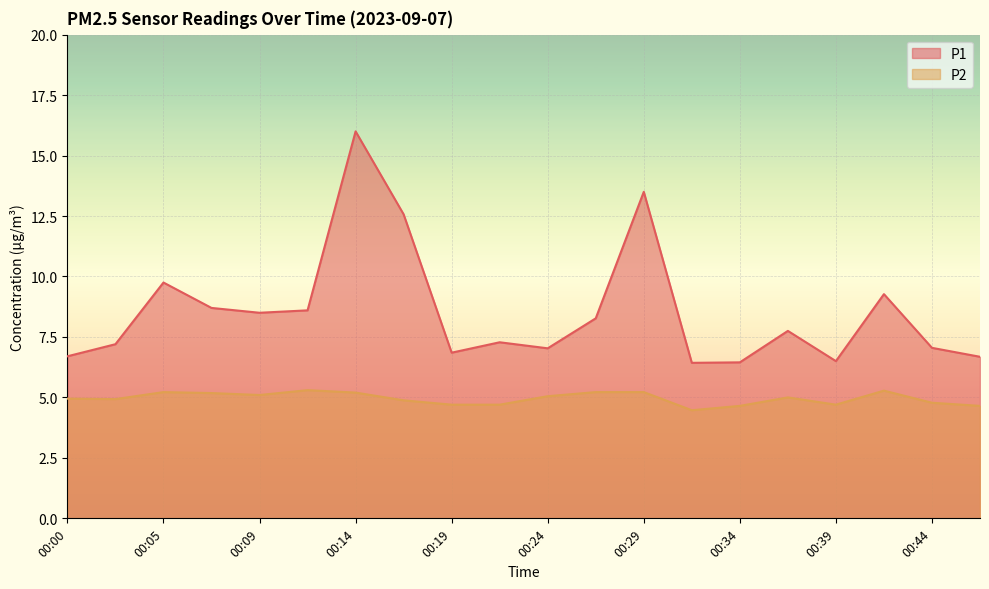

At which label does P2 first exceed 5?

00:05